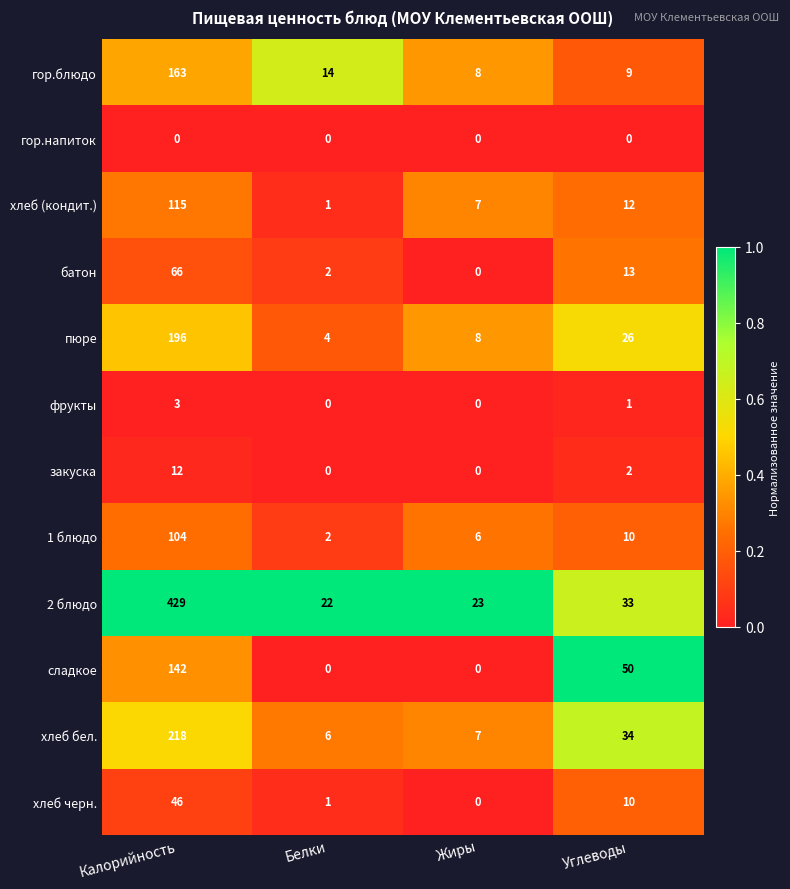

Is it true that хлеб черн. equals 46 at Калорийность?

True